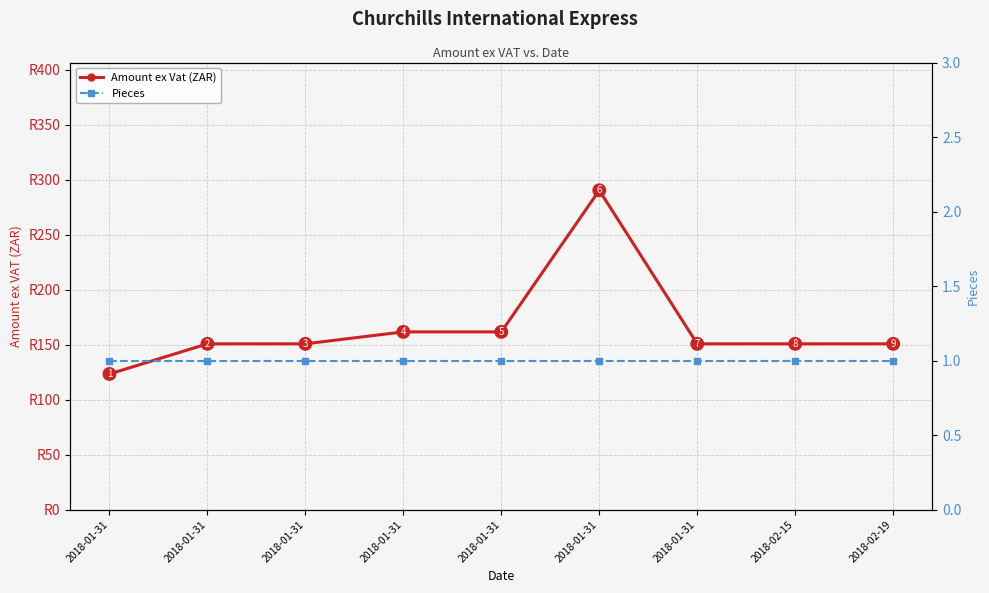

What is the total value across all series at 2018-02-15?

151.8